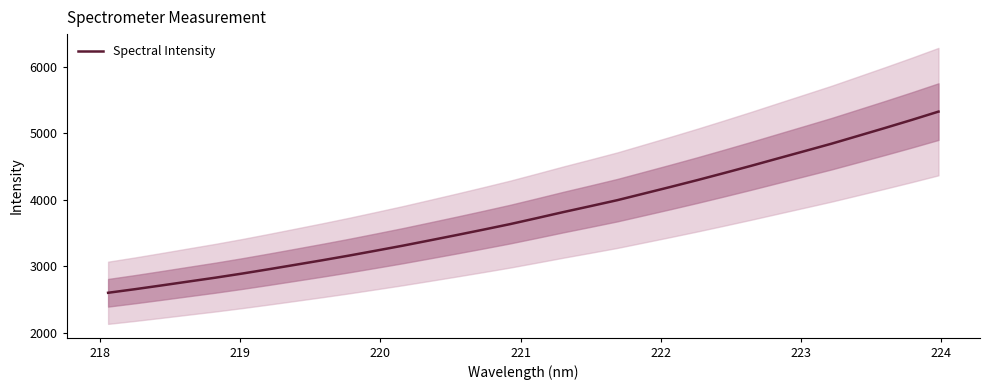

How many lines are shown in the chart?

1